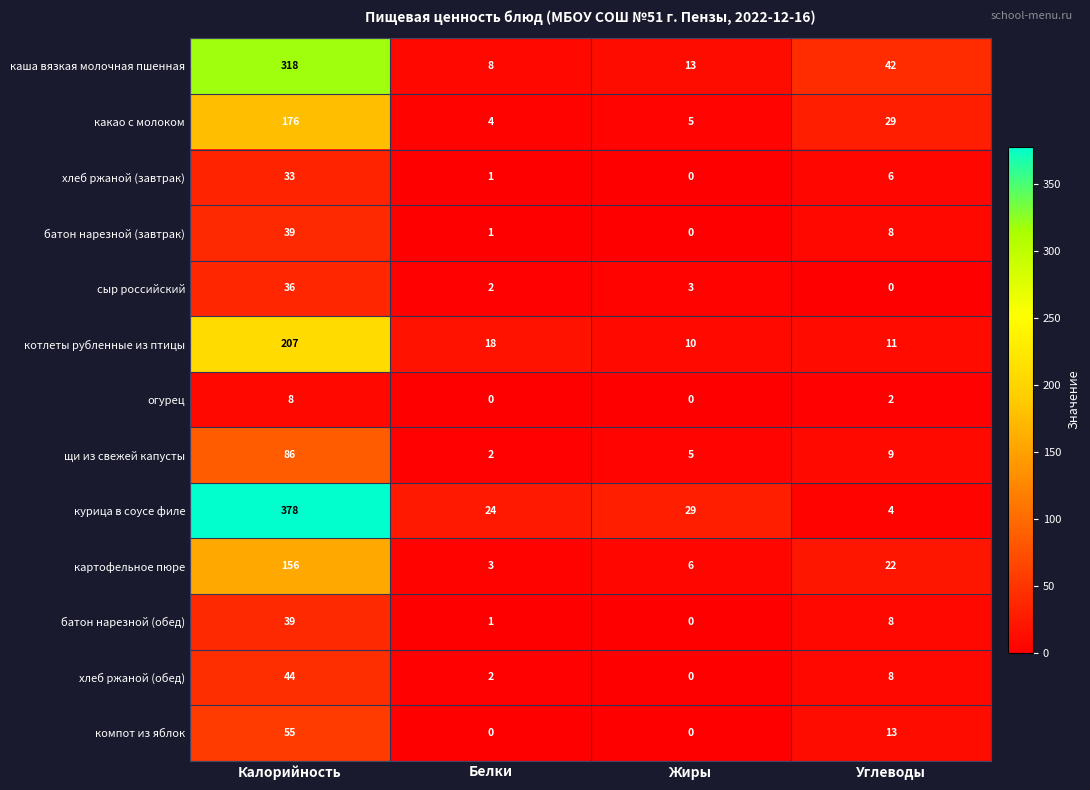

What is the total value across all series at Жиры?

71